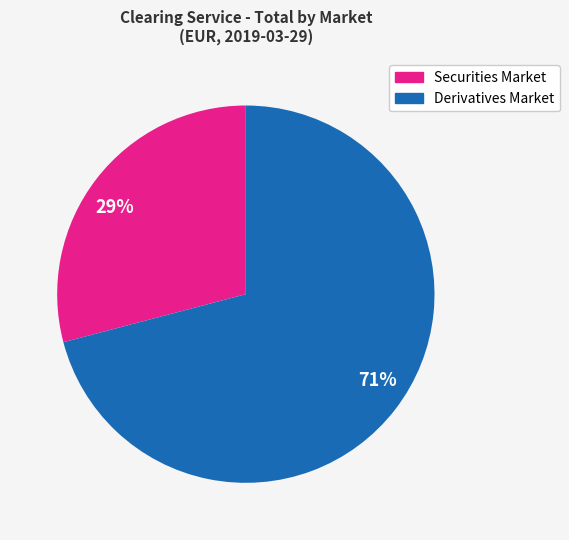

Which category accounts for the majority?

Derivatives Market